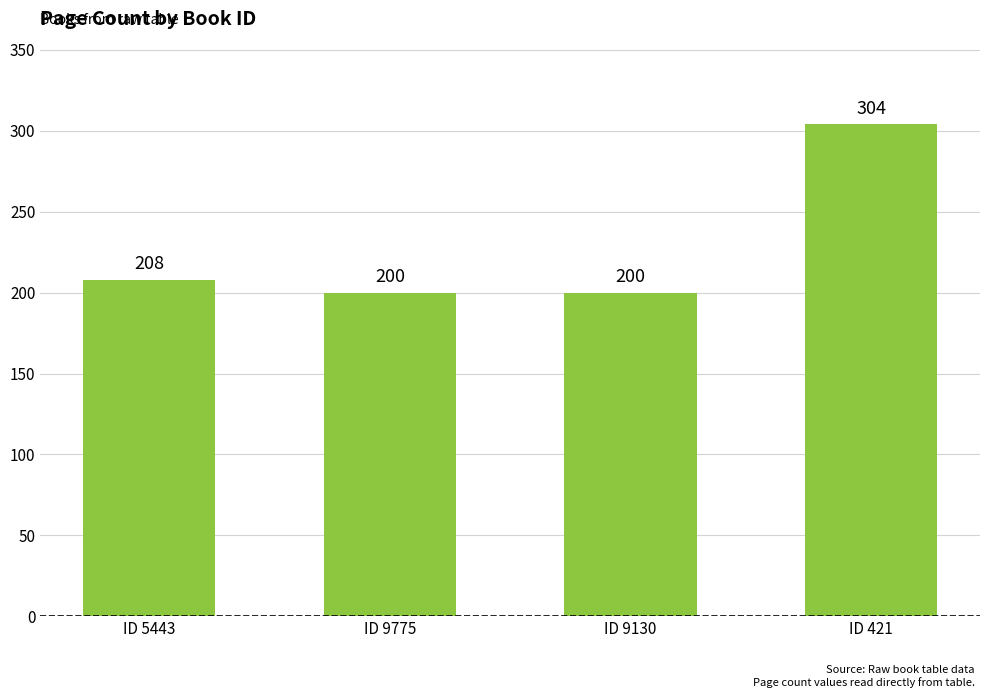

What is the change in value from ID 5443 to ID 9775?

-8